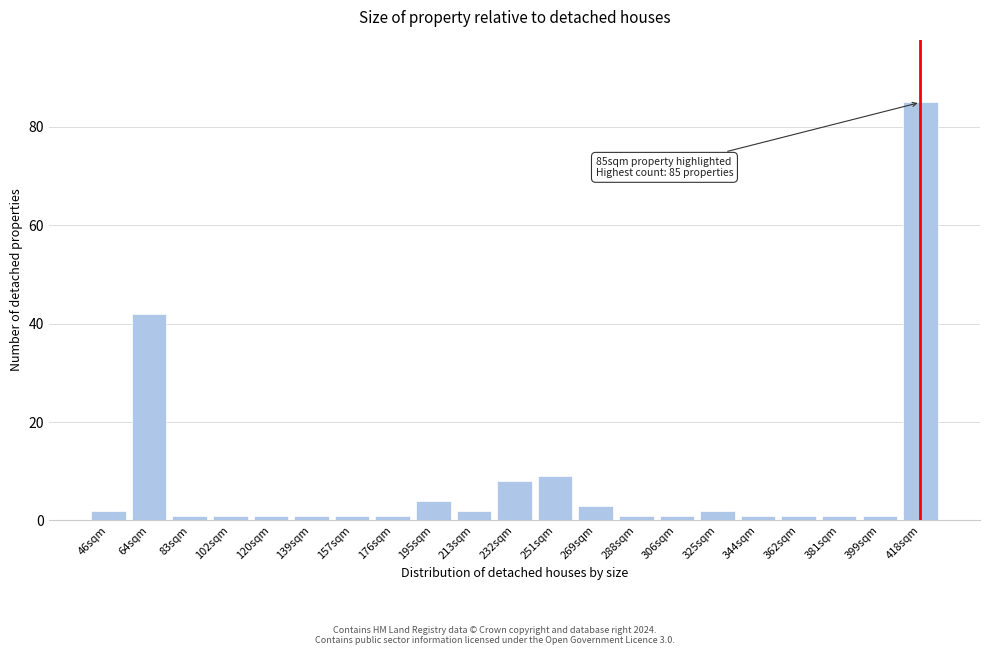

Reading left to right, list all the values displayed in this chart.

2	42	1	1	1	1	1	1	4	2	8	9	3	1	1	2	1	1	1	1	85